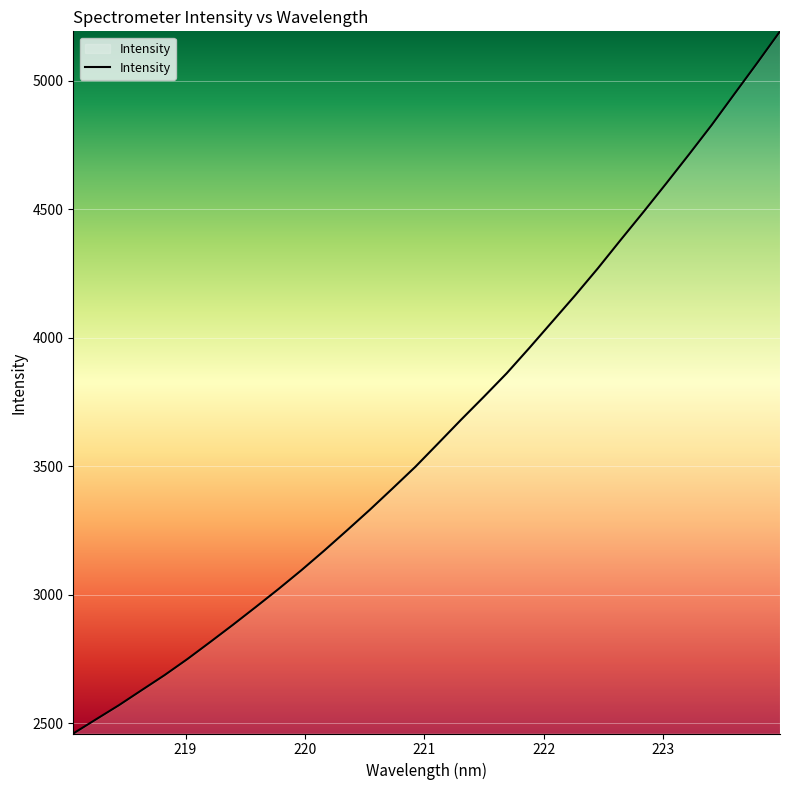

What is the greatest value displayed?

5193.2